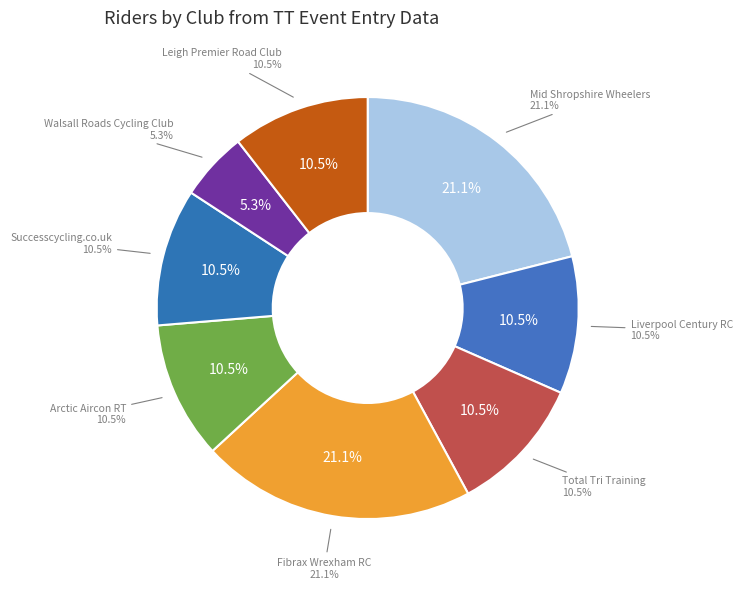

Approximately how many times larger is the value at Successcycling.co.uk compared to Liverpool Century RC?

1.0